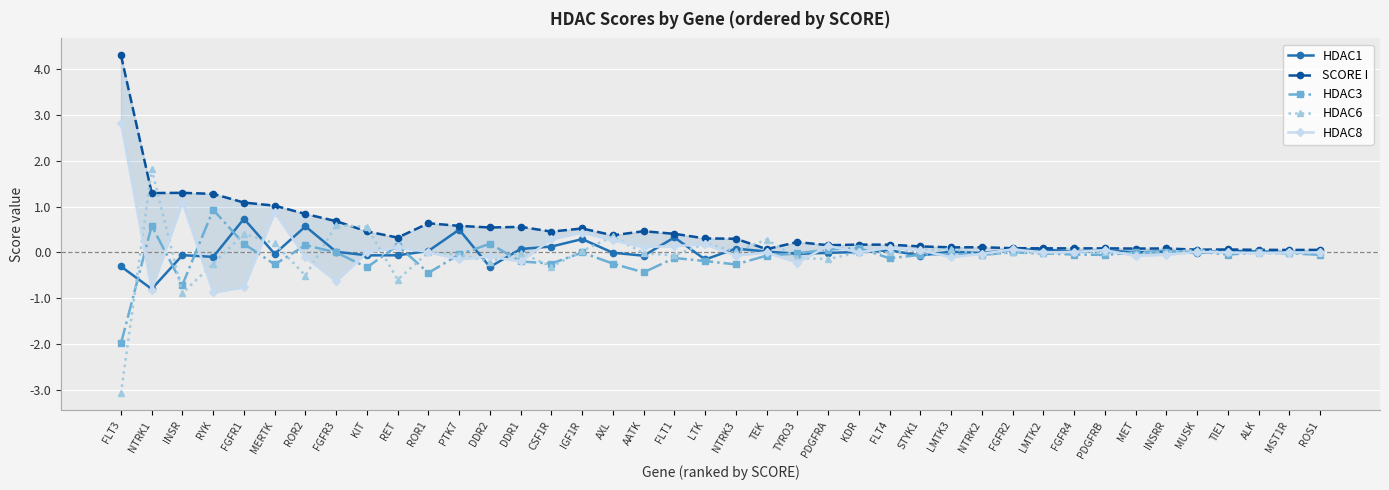

Which series has the widest spread of values?

HDAC6